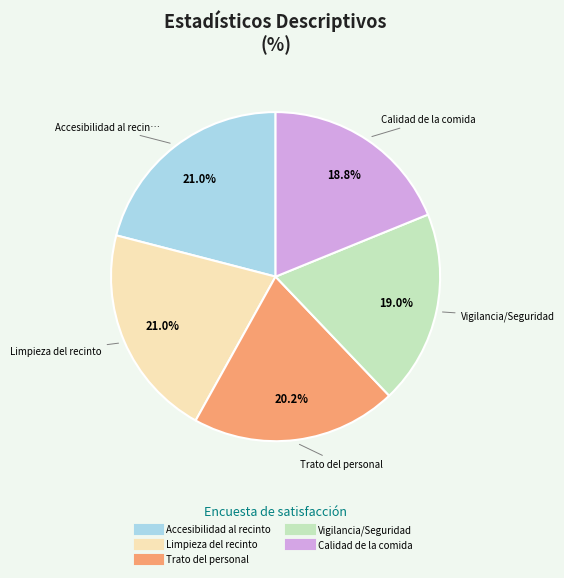

Is Vigilancia/Seguridad the majority of the pie?

No